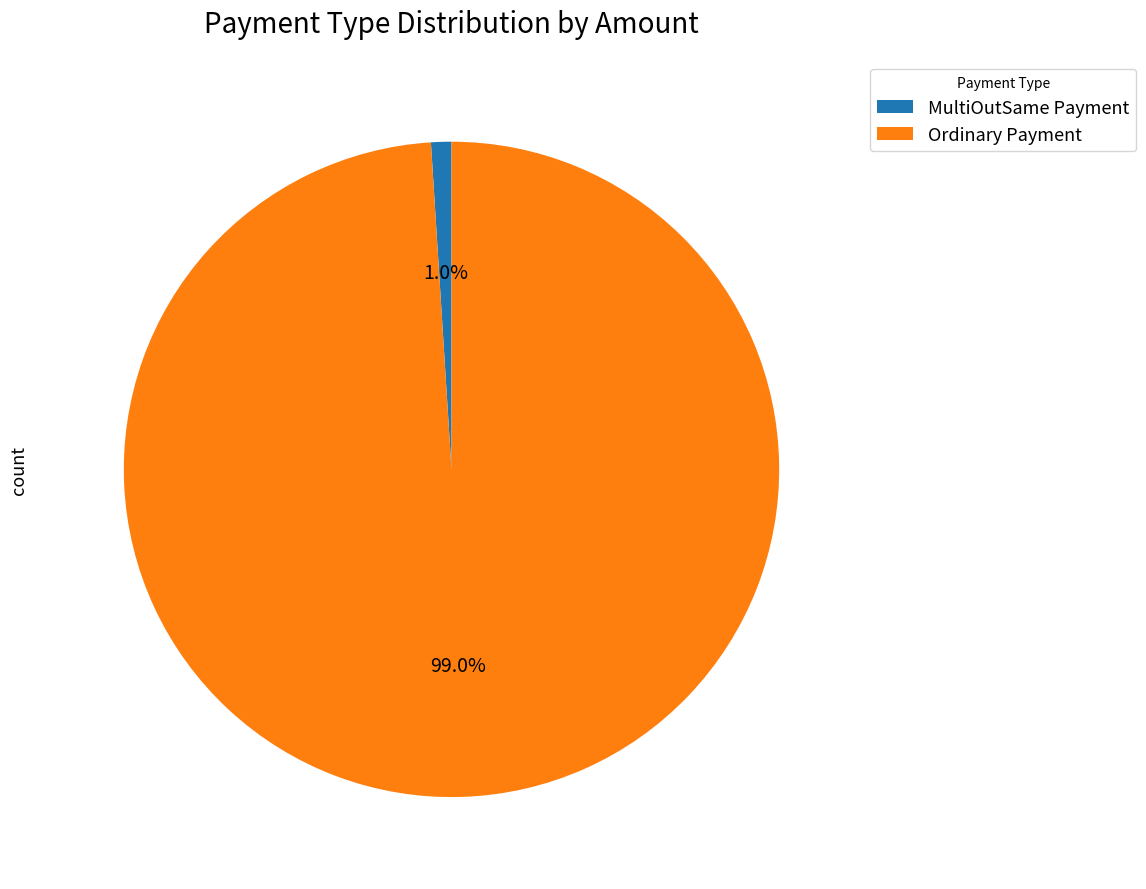

To the nearest percent, what is the difference between the largest and smallest slice percentages?

98%